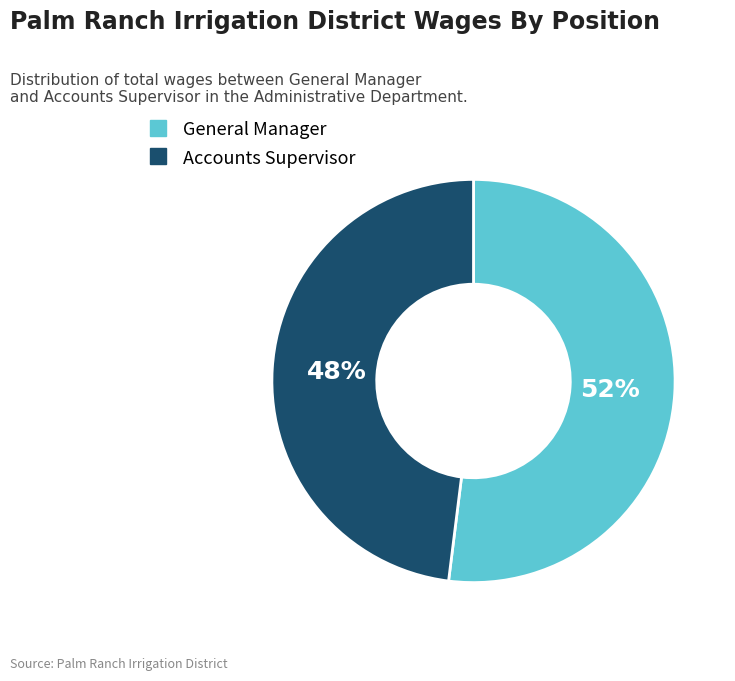

What is the ratio of the value at General Manager to the value at Accounts Supervisor?

1.1